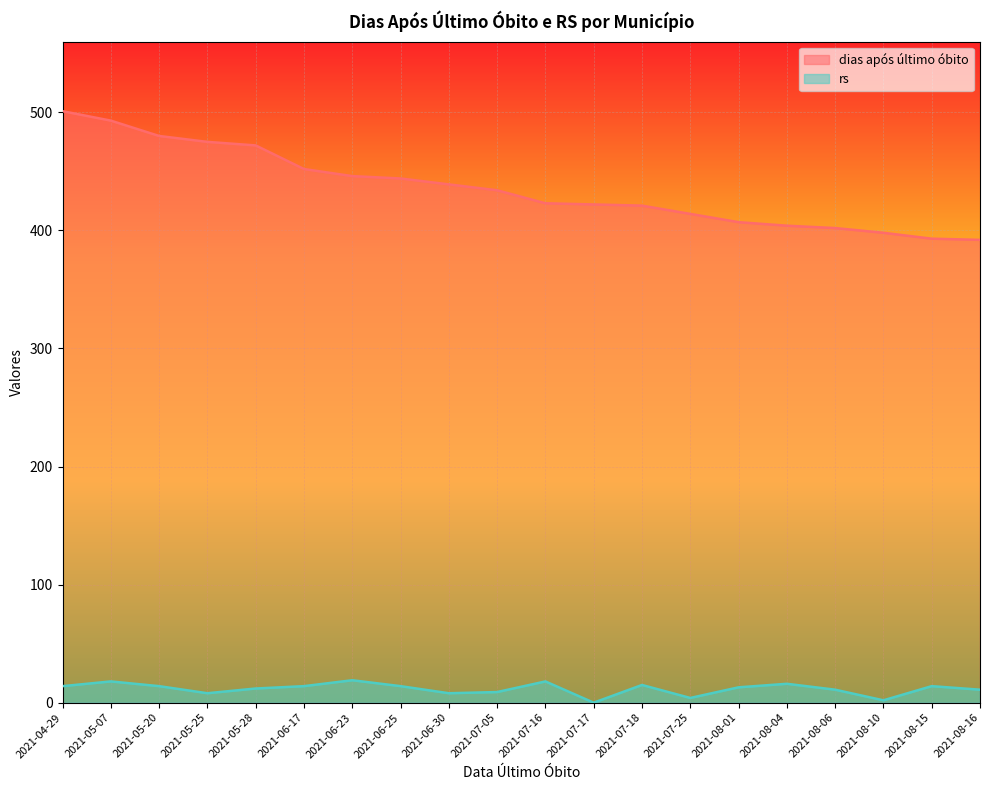

What is the label of the 14th point from the left?

2021-07-25